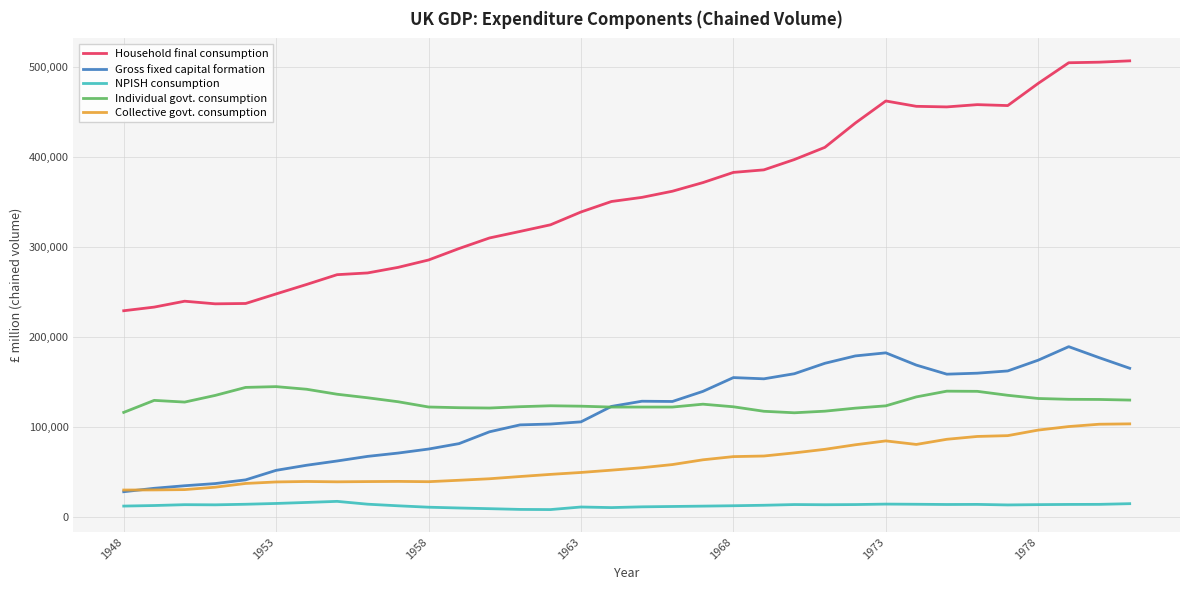

Which series has the largest total across all categories?

Household final consumption